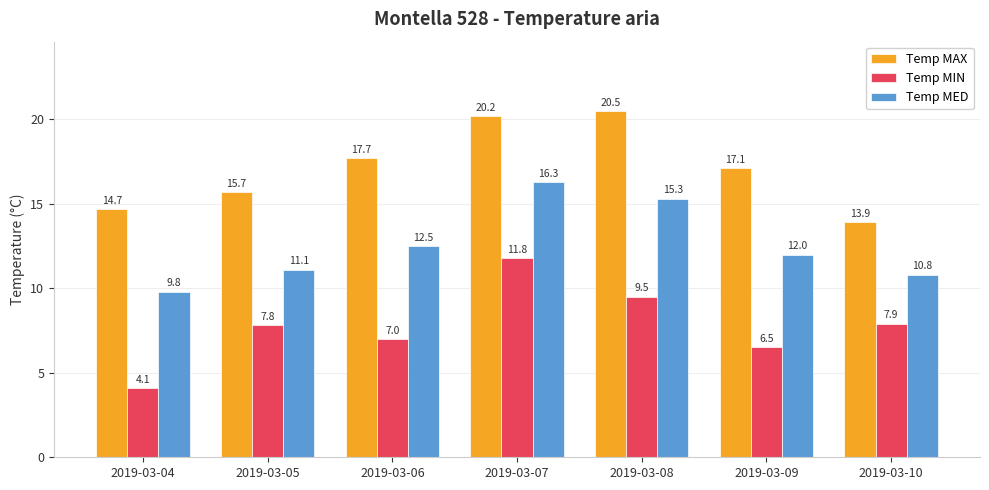

At which label is Temp MED closest to 13?

2019-03-06